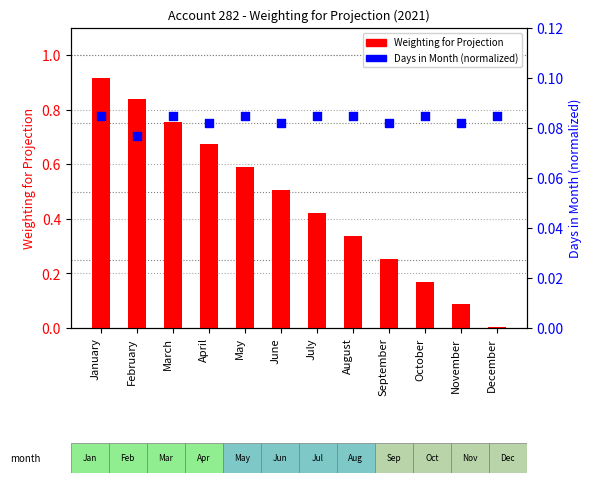

What are all the series names shown in the legend?

Weighting for Projection, Days in Month (normalized)